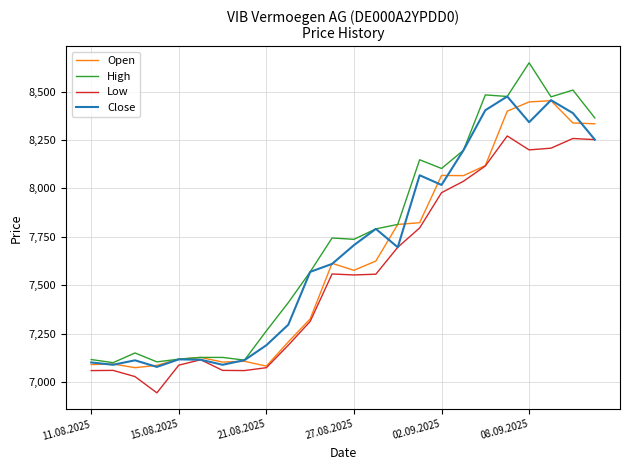

What is the minimum value for Low?

6944